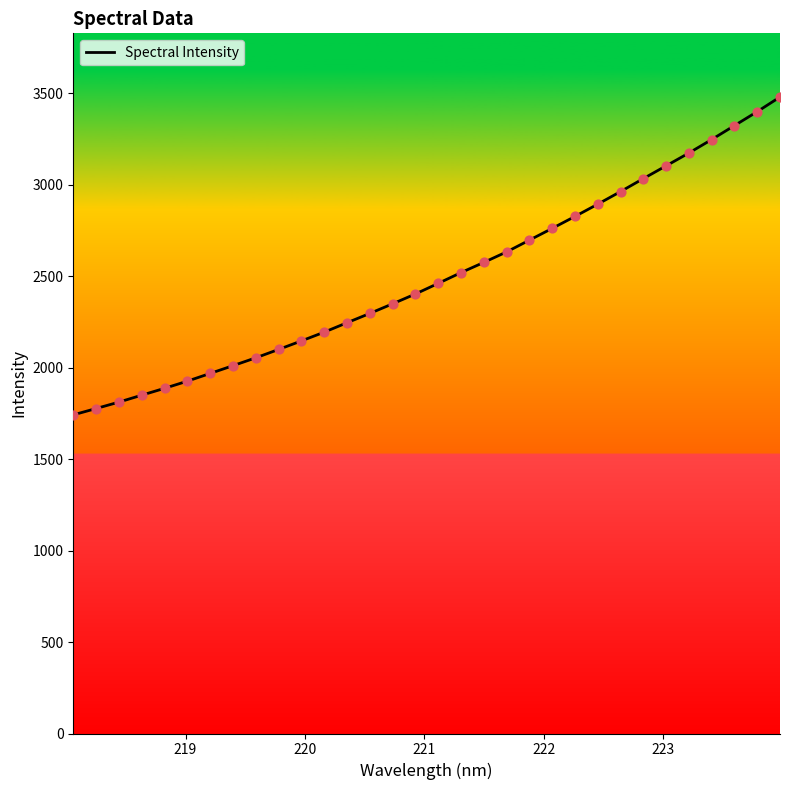

What is the minimum value shown in the chart?

1741.6